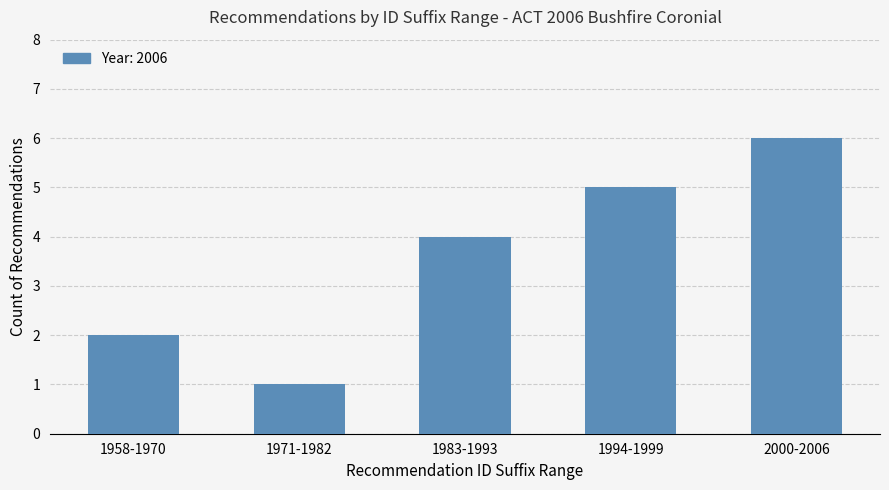

What is the smallest value displayed?

1